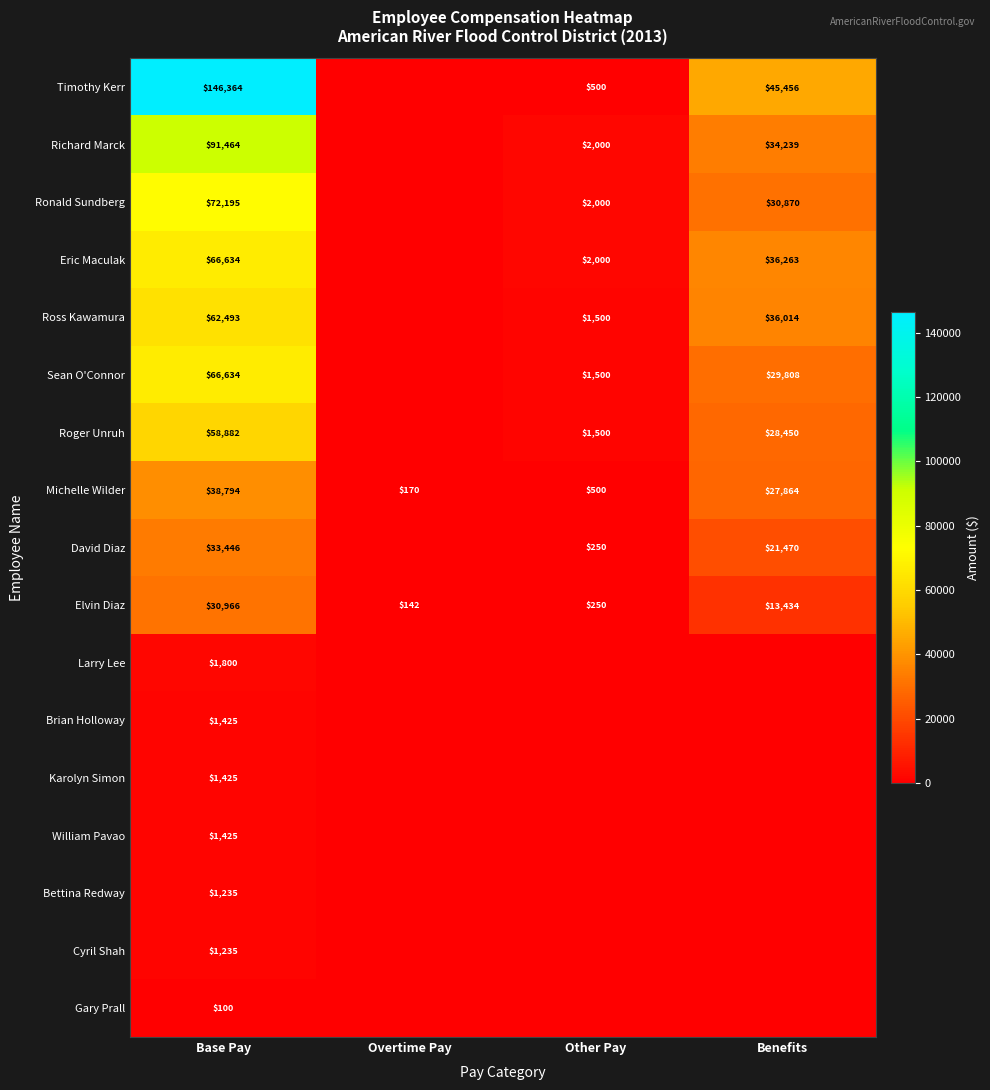

At which label does Michelle Wilder first exceed 27864?

Base Pay